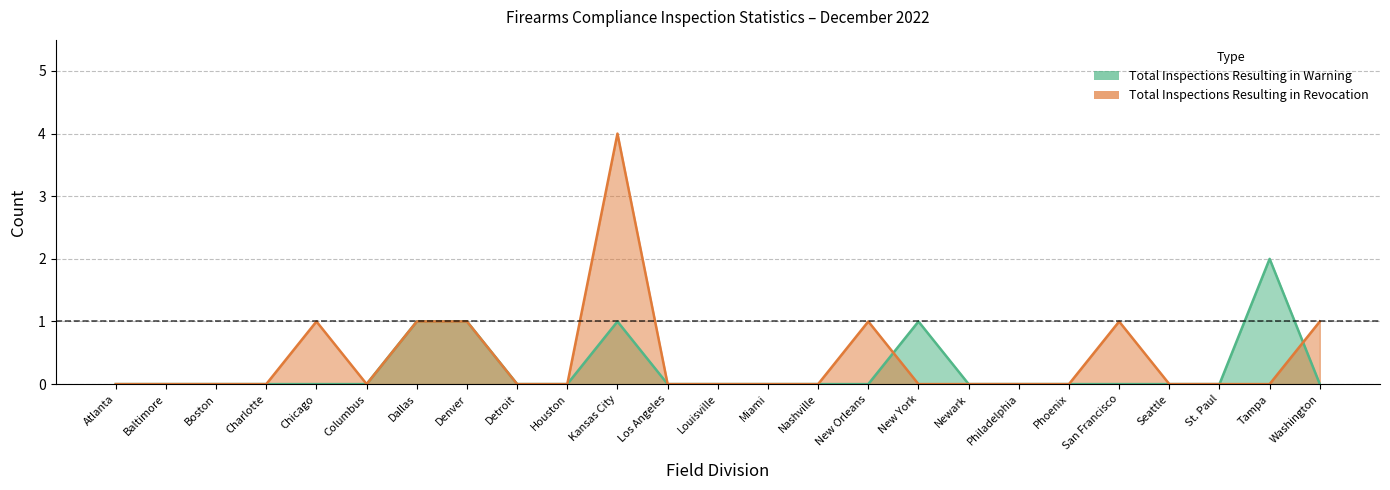

What is the label of the 22nd point from the right?

Charlotte